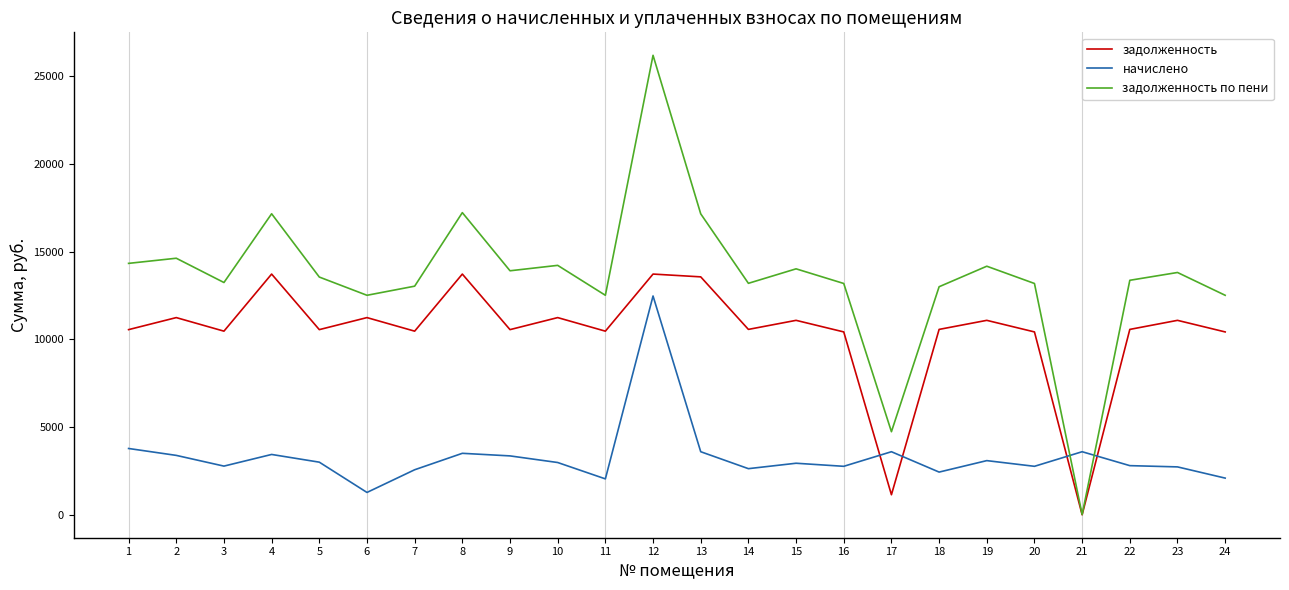

Which series has the largest total across all categories?

задолженность по пени